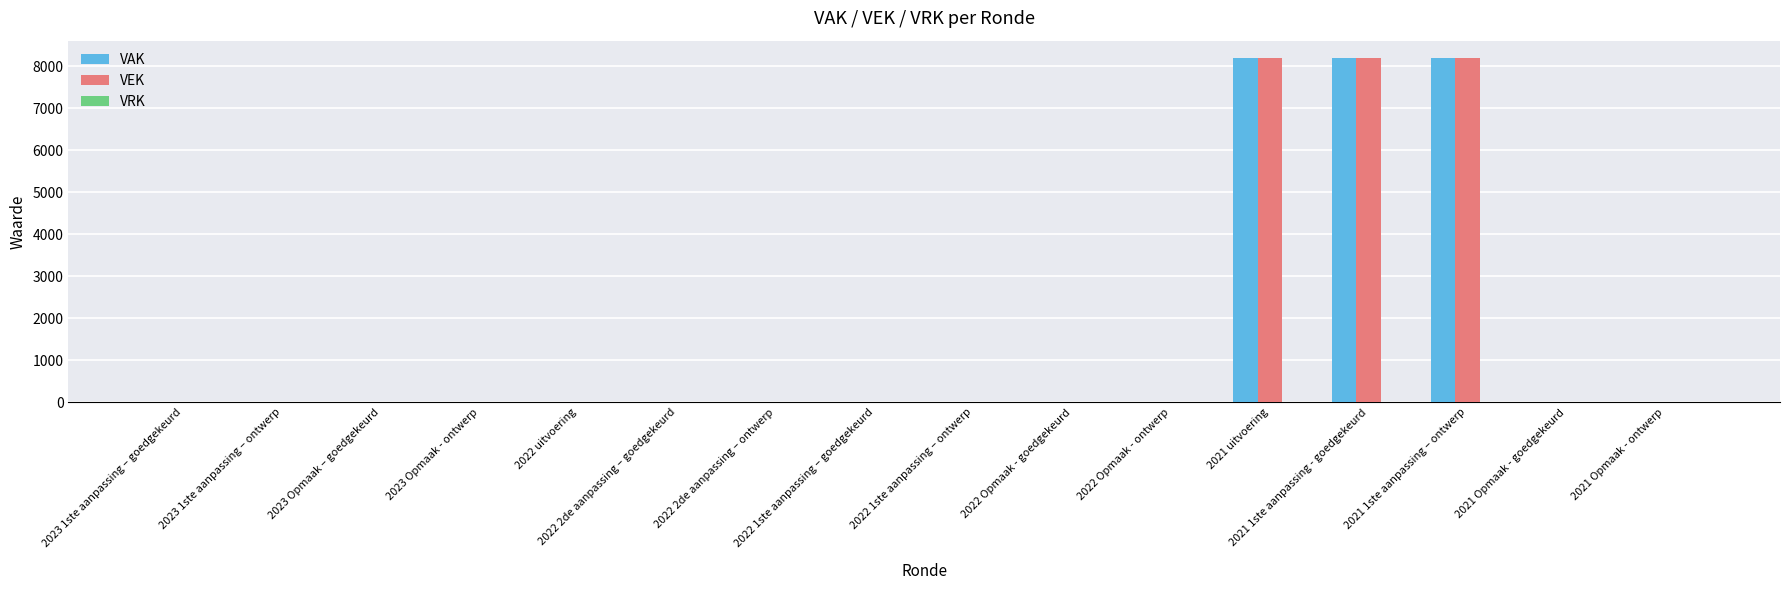

What is the highest value of the VEK series?

8200